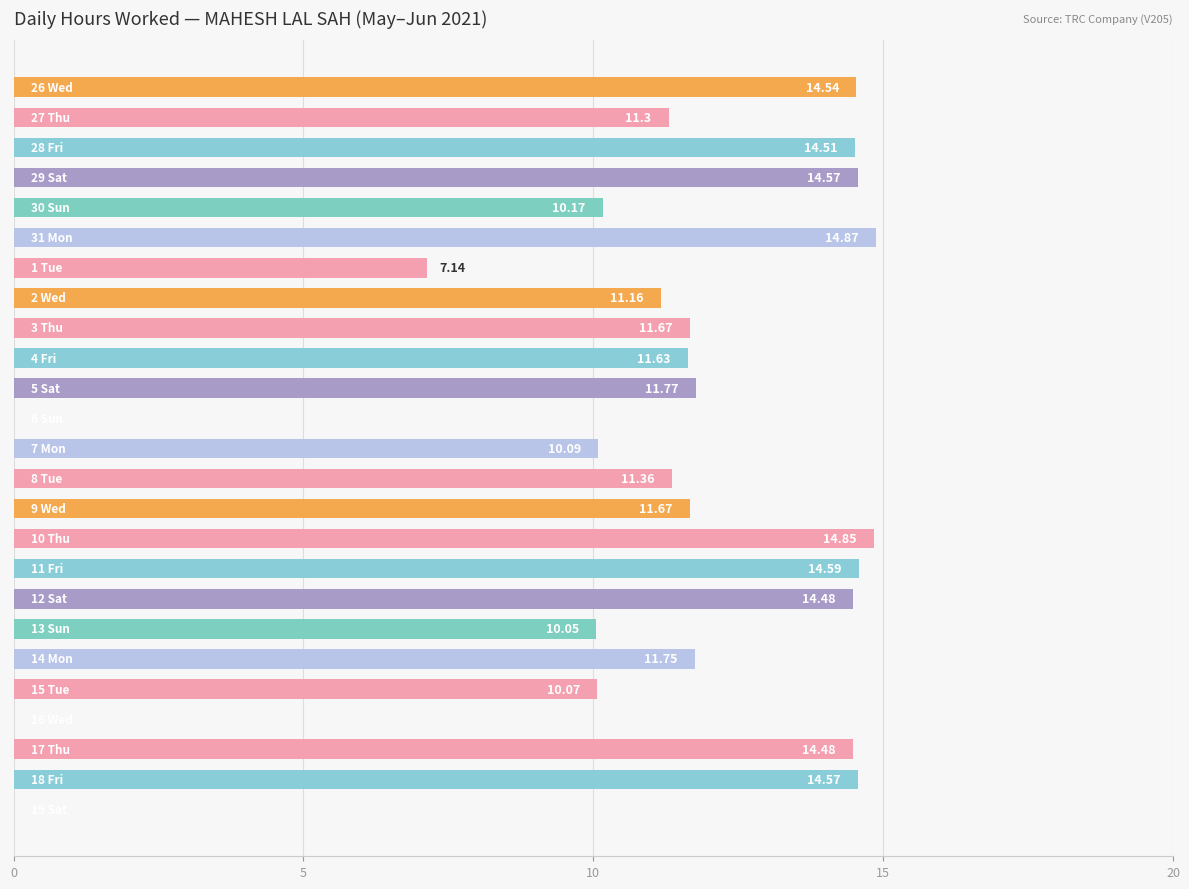

What is the average value?

10.9